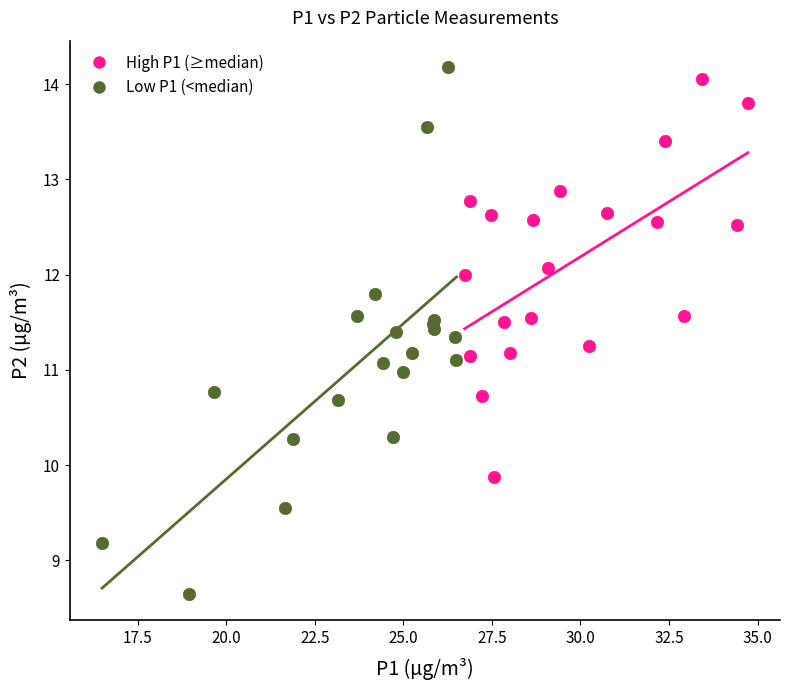

Which series contains the lowest Y value?

Low P1 (<median)